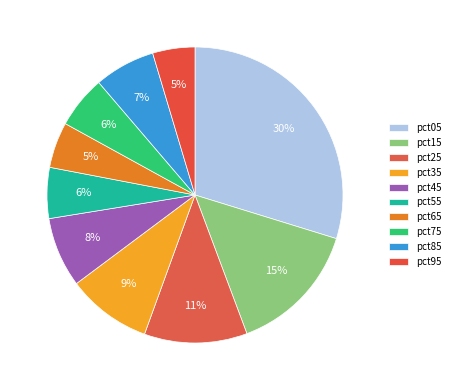

How many slices are in this pie chart?

10